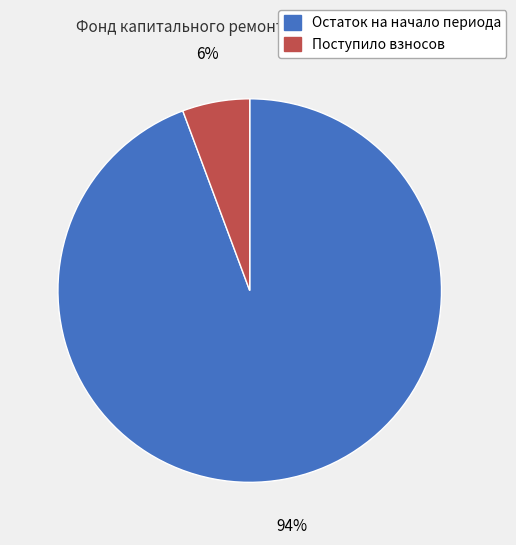

Which slice is the smallest?

Поступило взносов